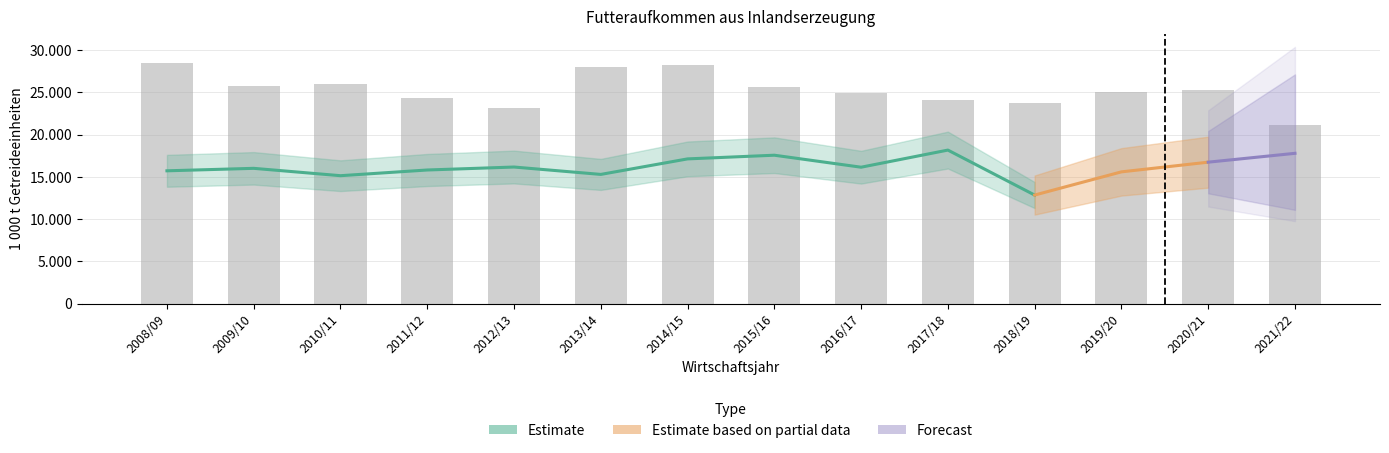

What is the smallest value displayed?

21178